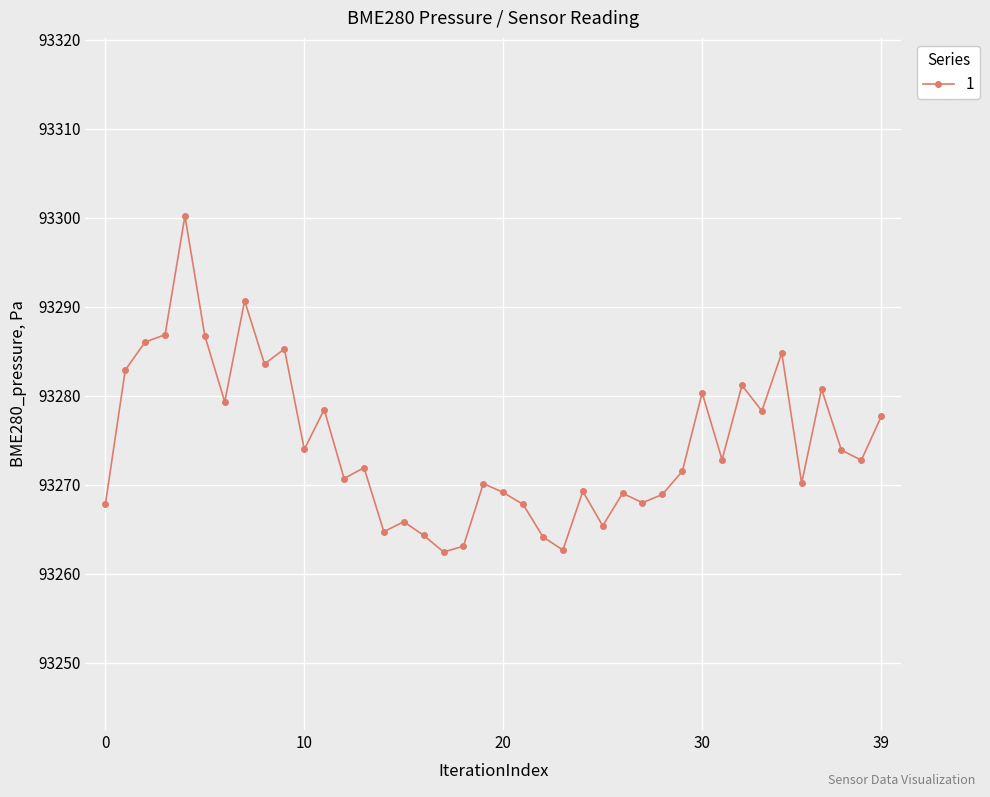

What is the minimum value shown in the chart?

93262.4